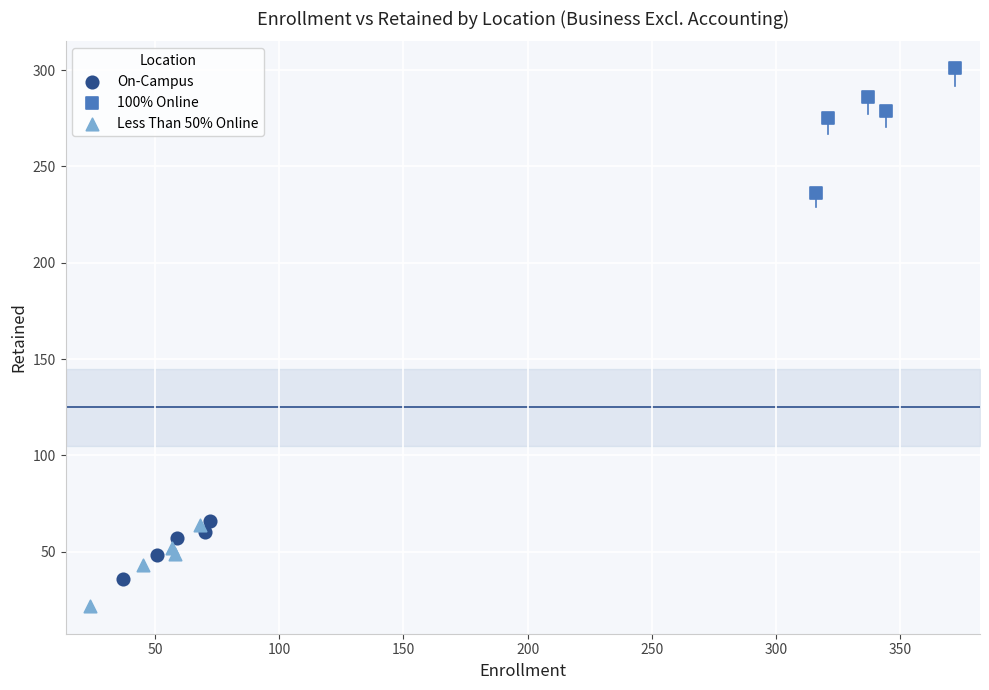

Which series has the largest Y range (max minus min)?

100% Online